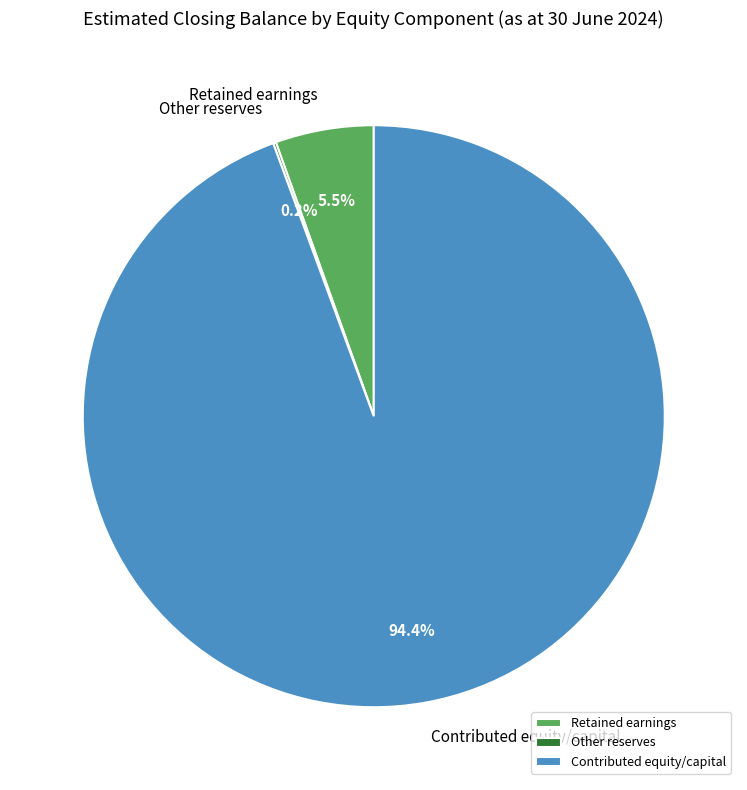

Which slice is the largest?

Contributed equity/capital